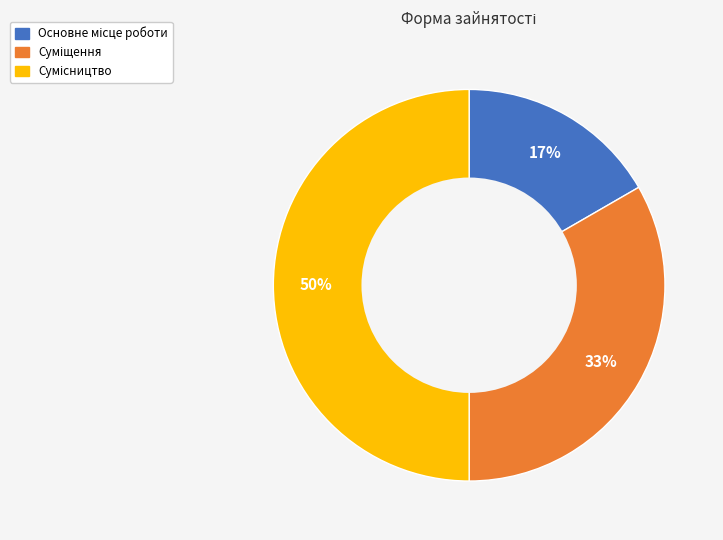

To the nearest percent, what is the average slice percentage?

33%